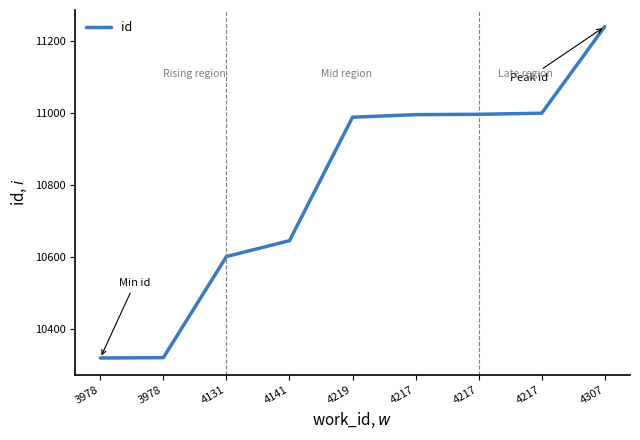

How many lines are shown in the chart?

1